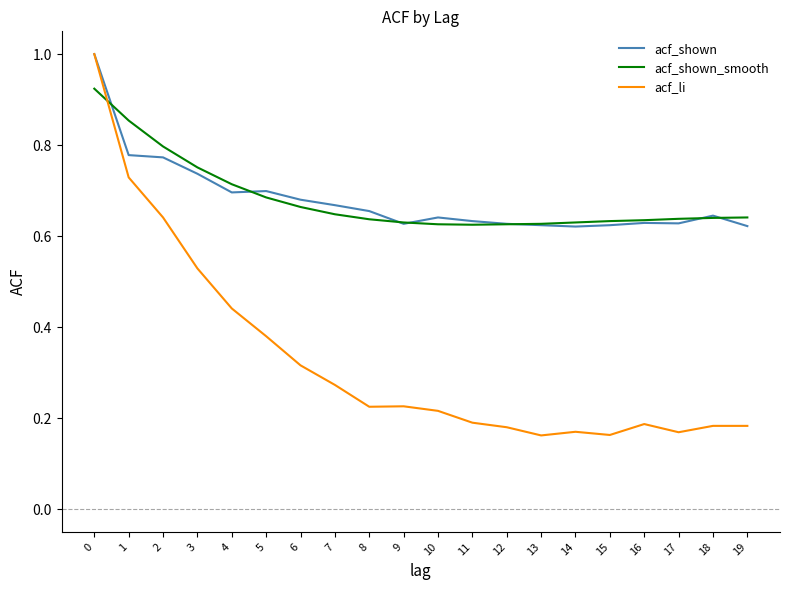

What is the total value across all series at 7?

1.6